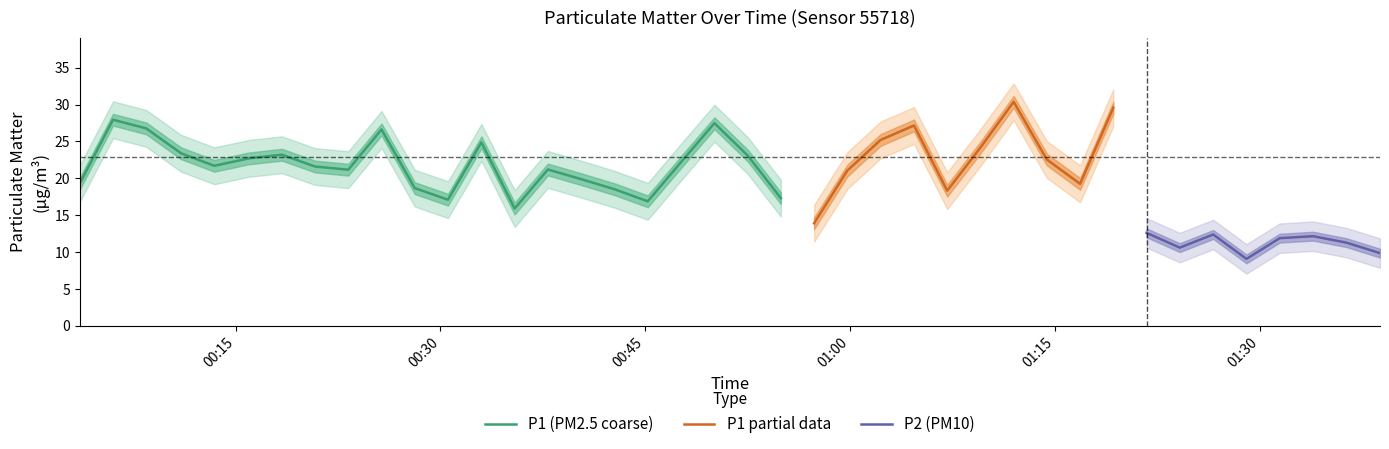

What is the minimum value for P1 (PM2.5 coarse)?

15.9